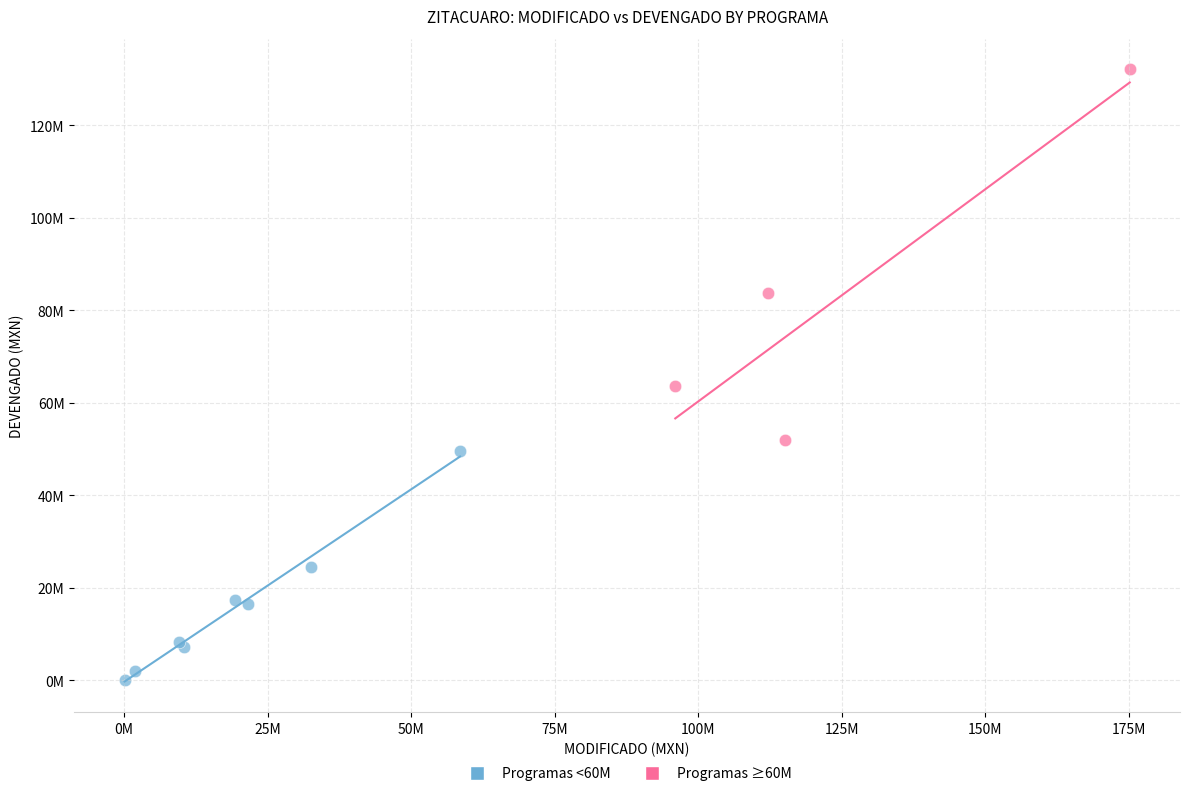

Which series contains the lowest Y value?

Programas <60M